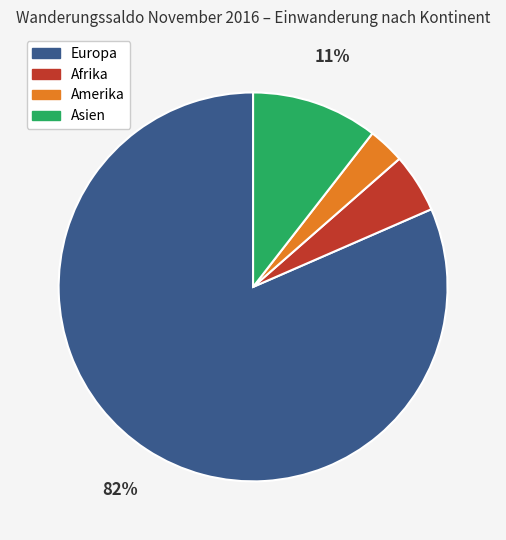

True or false: Asien accounts for 18% of the total.

False